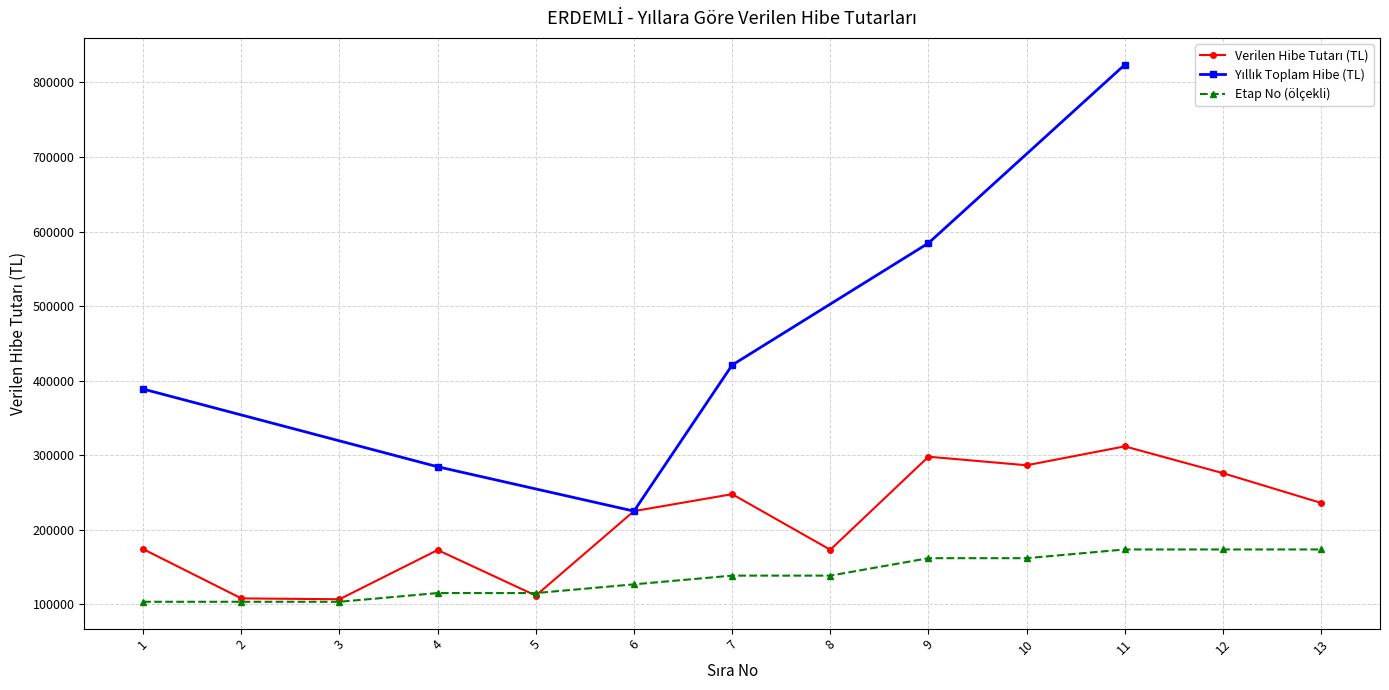

Reading left to right, transcribe all the data shown in this chart.

1=174000.0	2=107933.4	3=106793.7	4=172818.2	5=111685.4	6=225000.0	7=247750.0	8=173174.0	9=298000.0	10=286500.0	11=311875.0	12=275900.0	13=235974.4